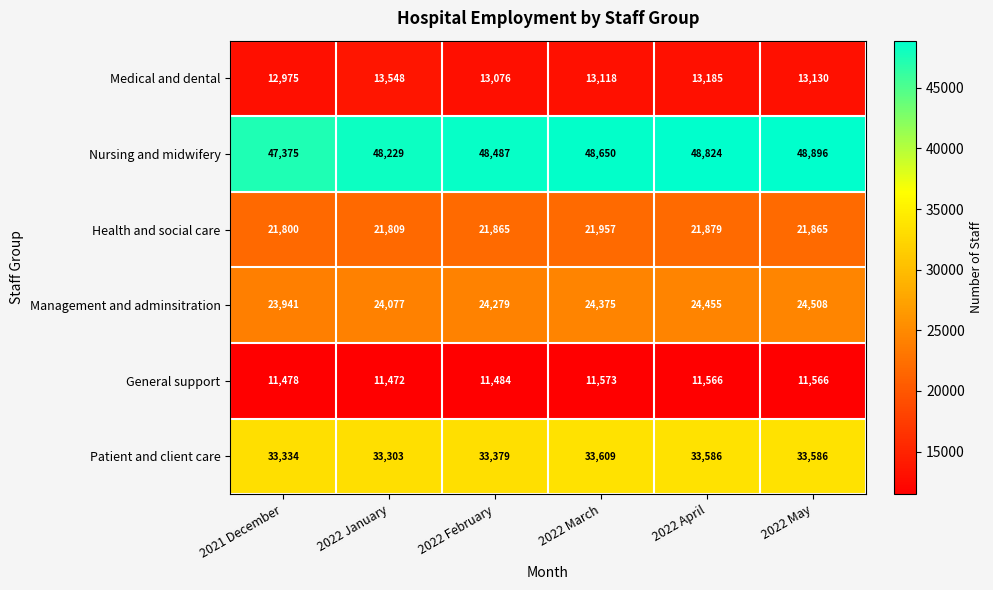

List the series in order of their peak value, highest first.

Nursing and midwifery, Patient and client care, Management and adminsitration, Health and social care, Medical and dental, General support